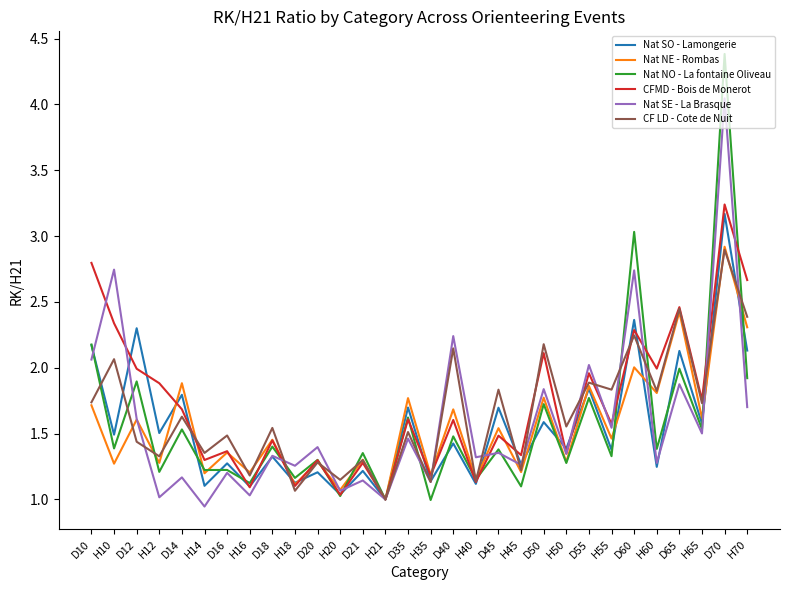

The Nat NE - Rombas series shows 4.1 at D65. True or false?

False